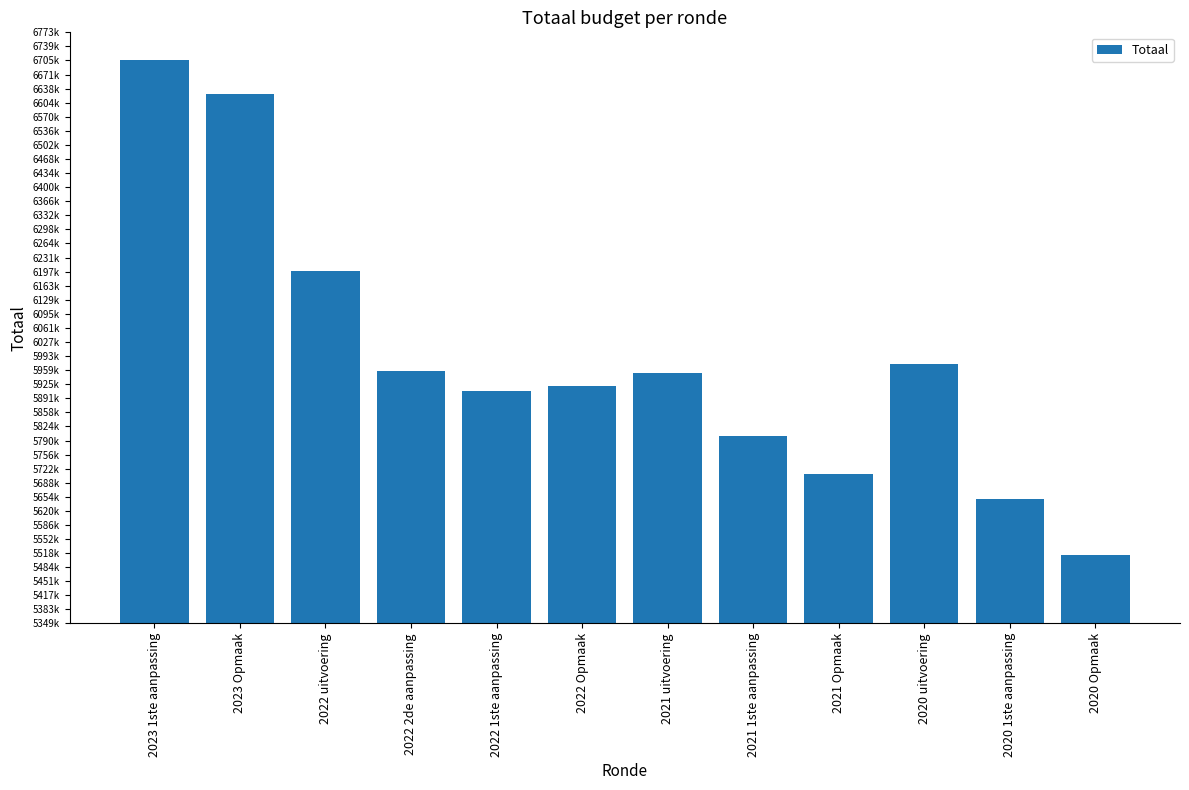

At which label is the value closest to 6110677?

2022 uitvoering